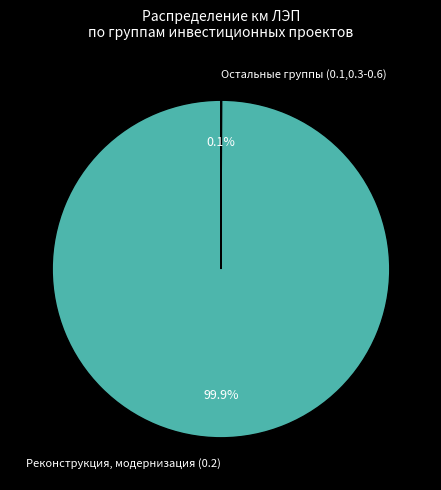

Which slice is the largest?

Реконструкция, модернизация (0.2)